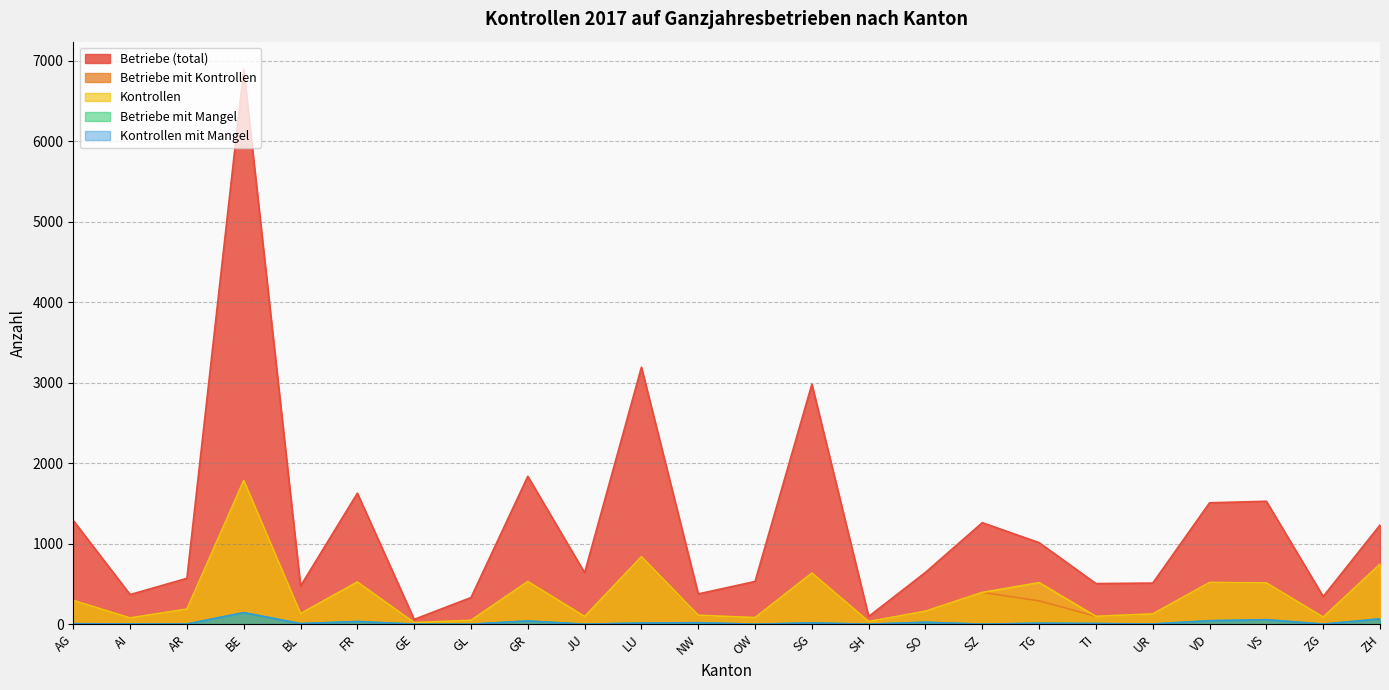

What is the label of the 8th point from the right?

SZ